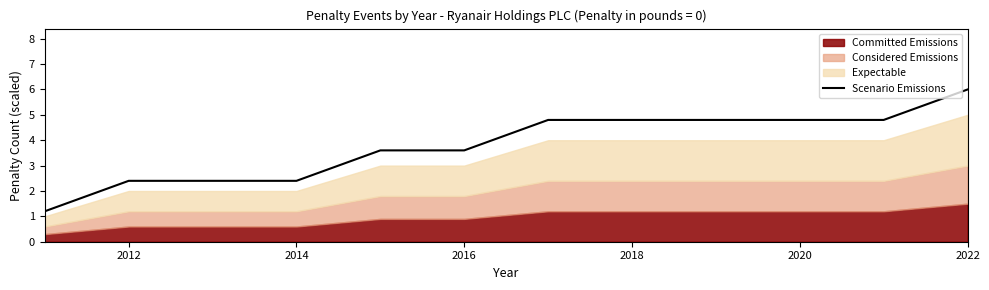

What is the highest value of the Scenario Emissions series?

6.0